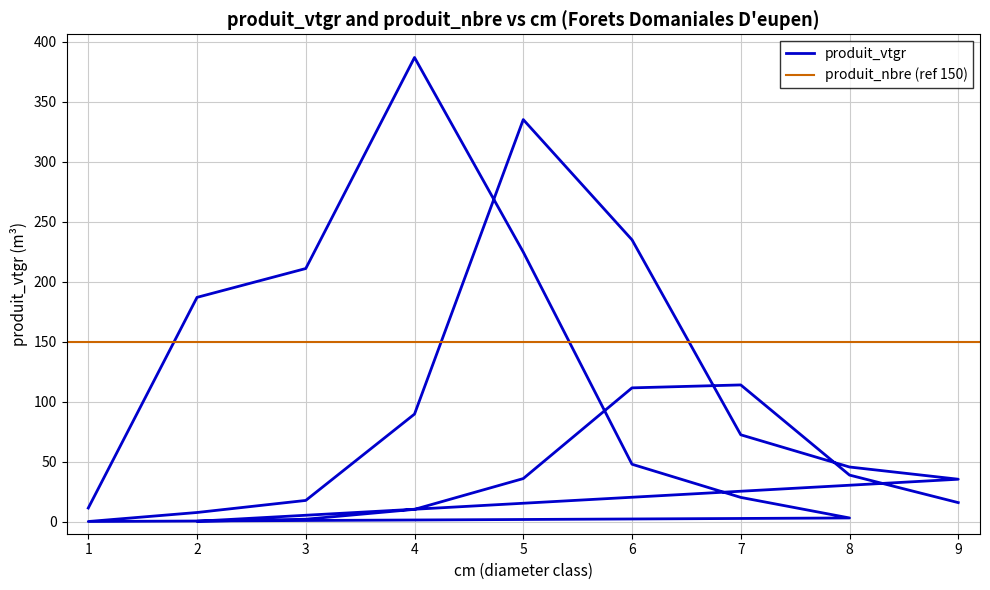

List the labels in order of value, largest first.

4, 5, 6, 5, 3, 2, 7, 6, 4, 7, 6, 8, 8, 5, 9, 7, 3, 9, 1, 4, 2, 8, 3, 2, 1